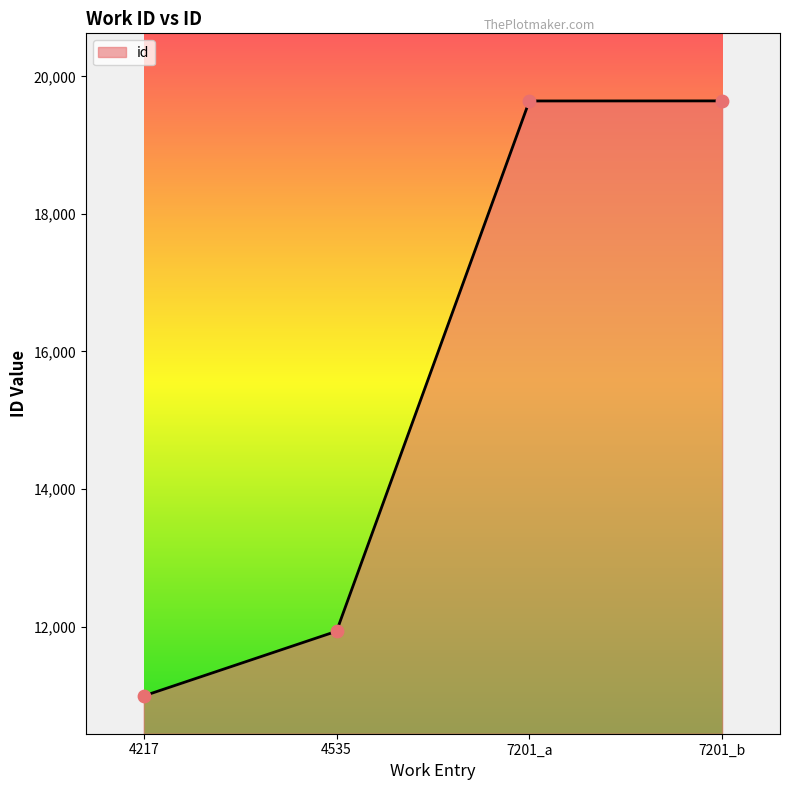

Approximately how many times larger is the value at 7201_b compared to 7201_a?

1.0